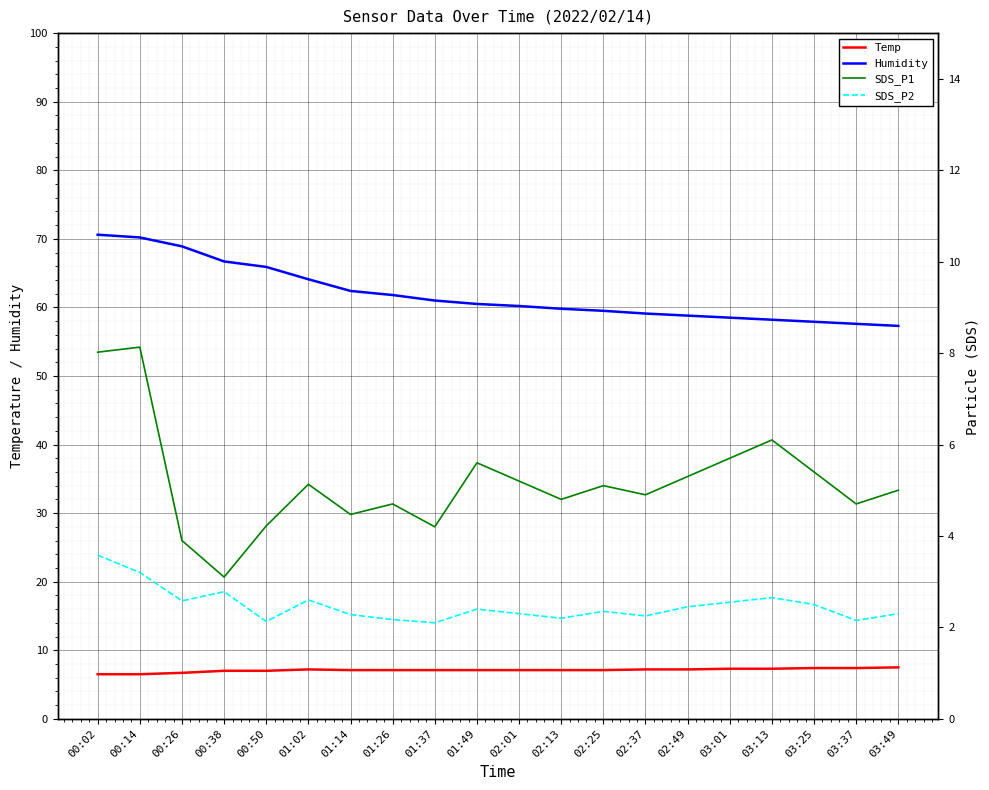

Does the chart display data point markers on the line(s)?

No